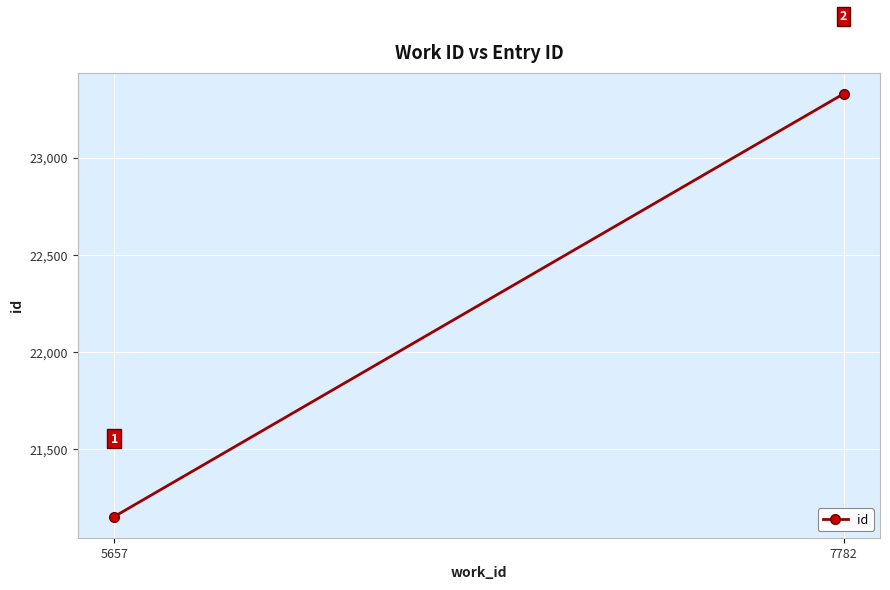

Approximately how many times larger is the value at 7782 compared to 5657?

1.1